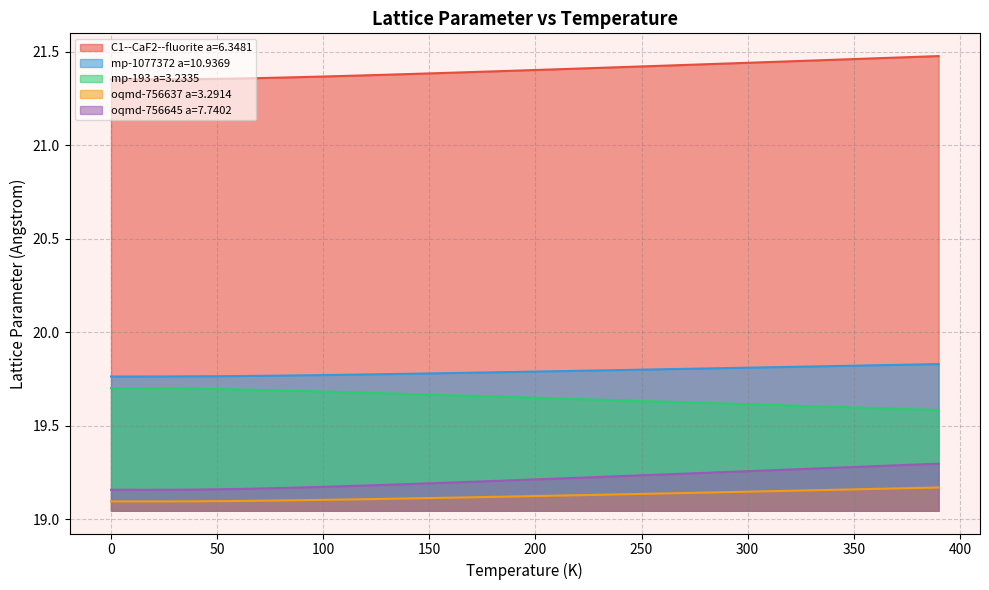

What is the label of the 12th point from the right?

280.0